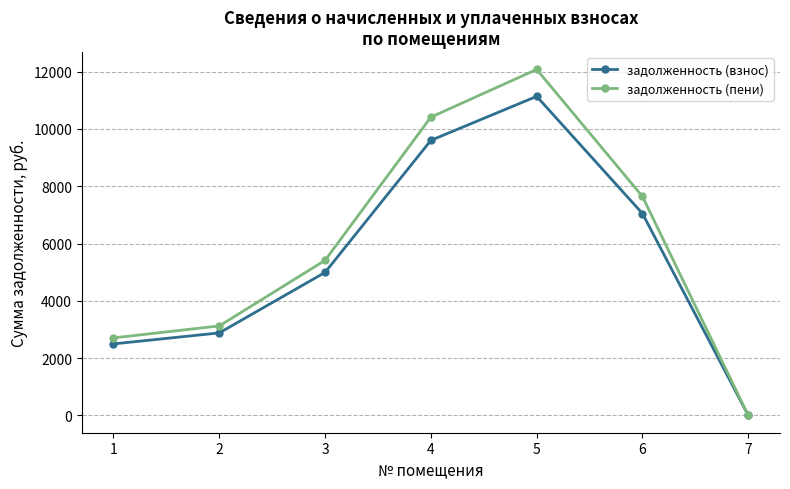

List the labels in order of задолженность (пени) value, smallest first.

7, 1, 2, 3, 6, 4, 5